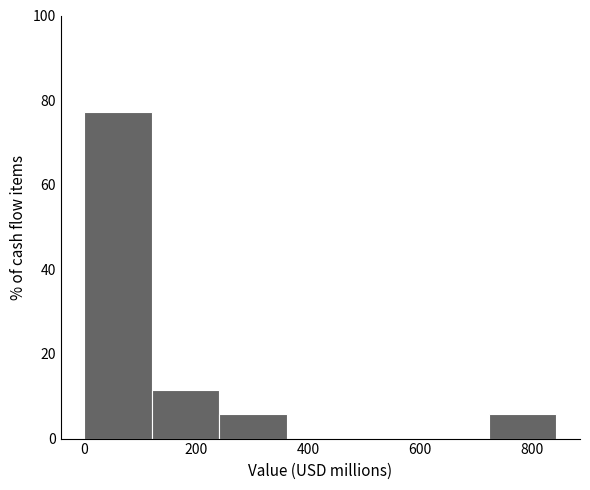

Reading left to right, list every bar in this chart as the range it spans on the x-axis followed by its height. Neither the bar edges nor the heights are printed on the chart, so give them approximately, as read against the axes.

0 to 120: 78
120 to 240: 12
240 to 360: 6
360 to 480: 0
480 to 600: 0
600 to 720: 0
720 to 840: 6